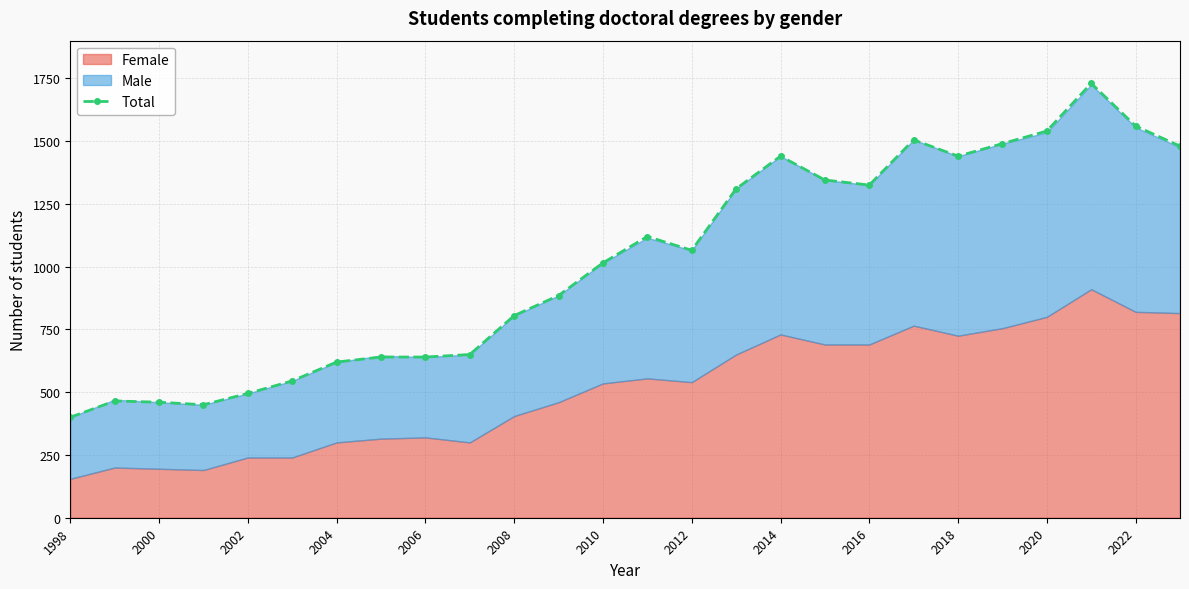

True or false: Total has more than 2 interior local peaks.

True